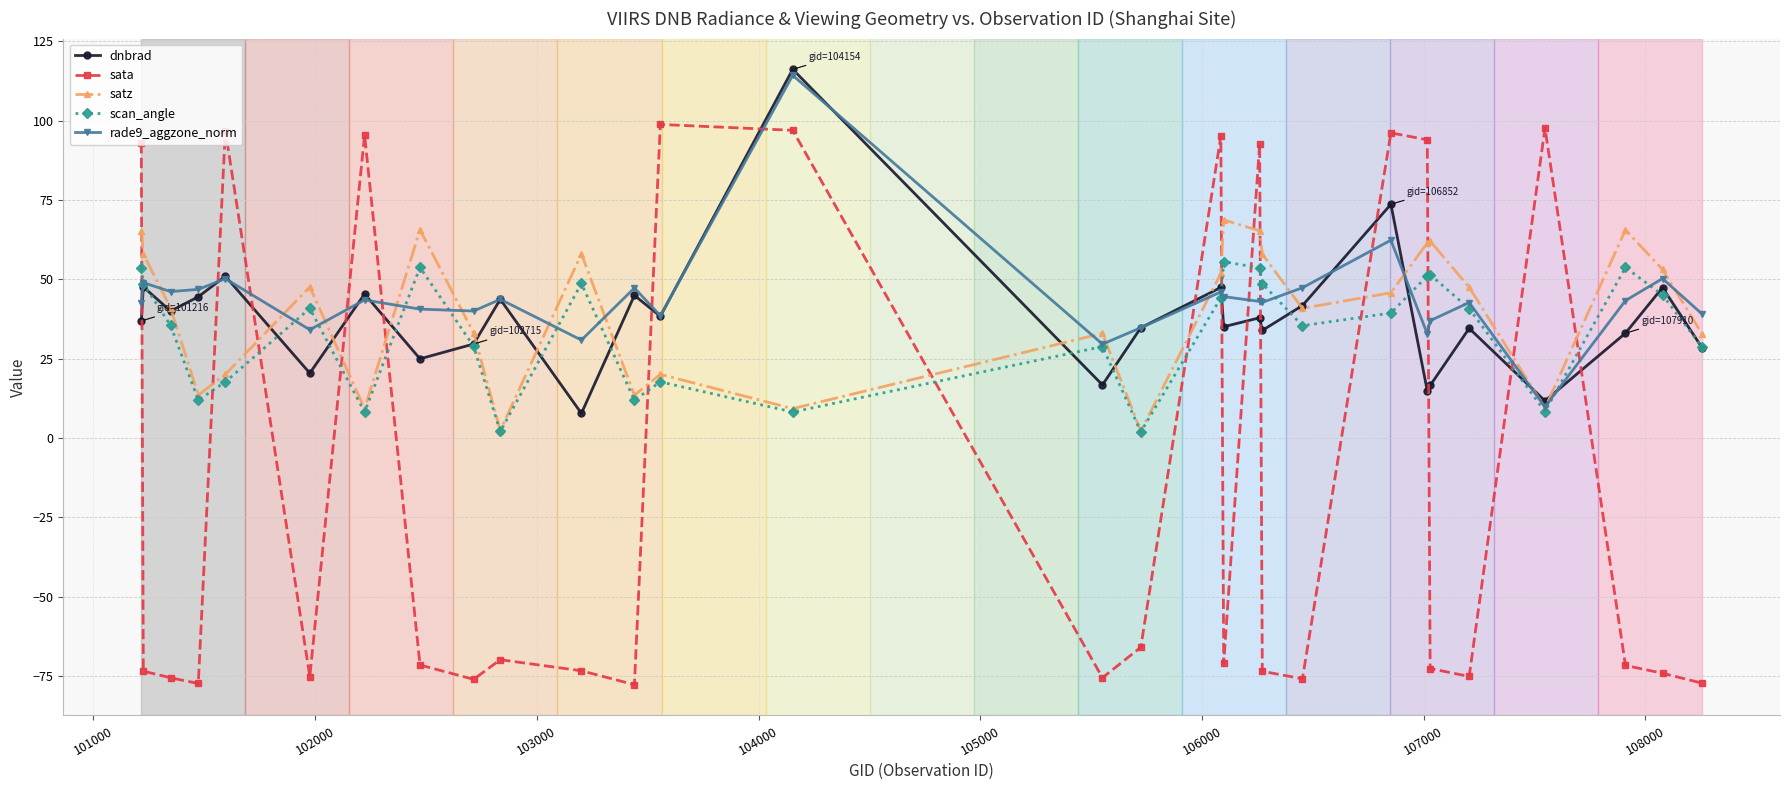

What is the average value of the scan_angle series?

33.6